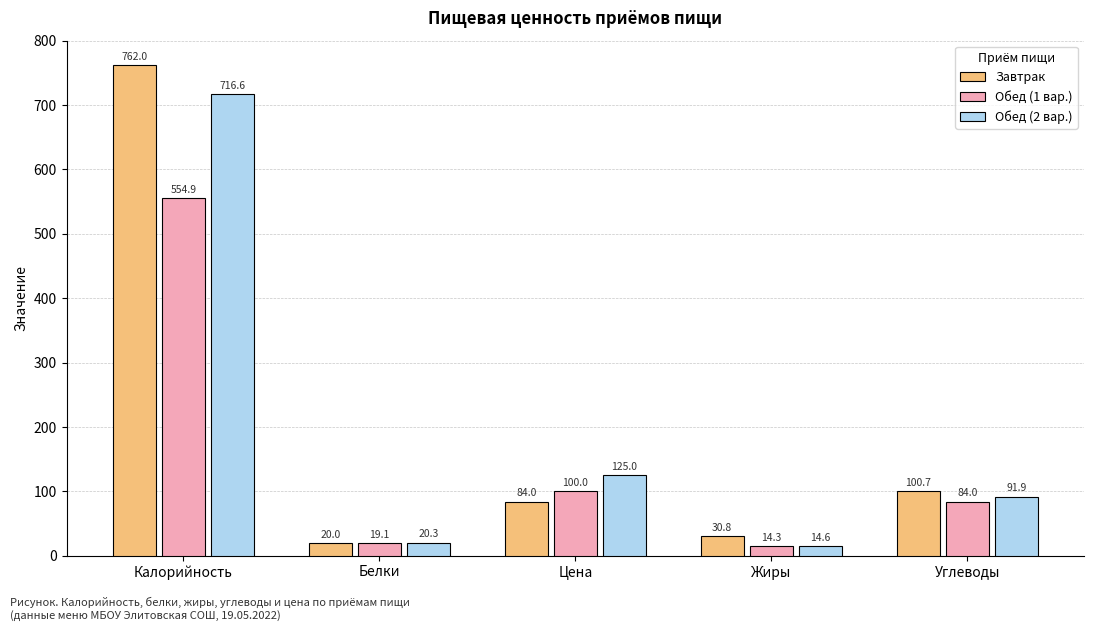

What is the difference between the highest and lowest values at Углеводы?

16.7